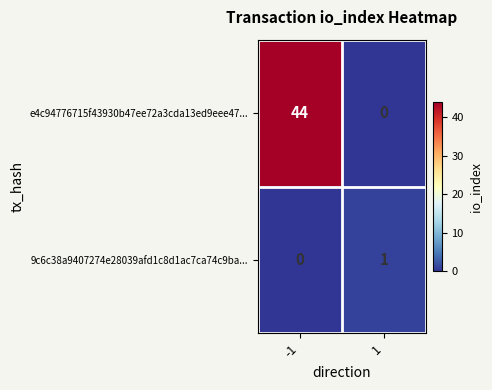

Which series has the largest total across all categories?

e4c94776715f43930b47ee72a3cda13ed9eee47...